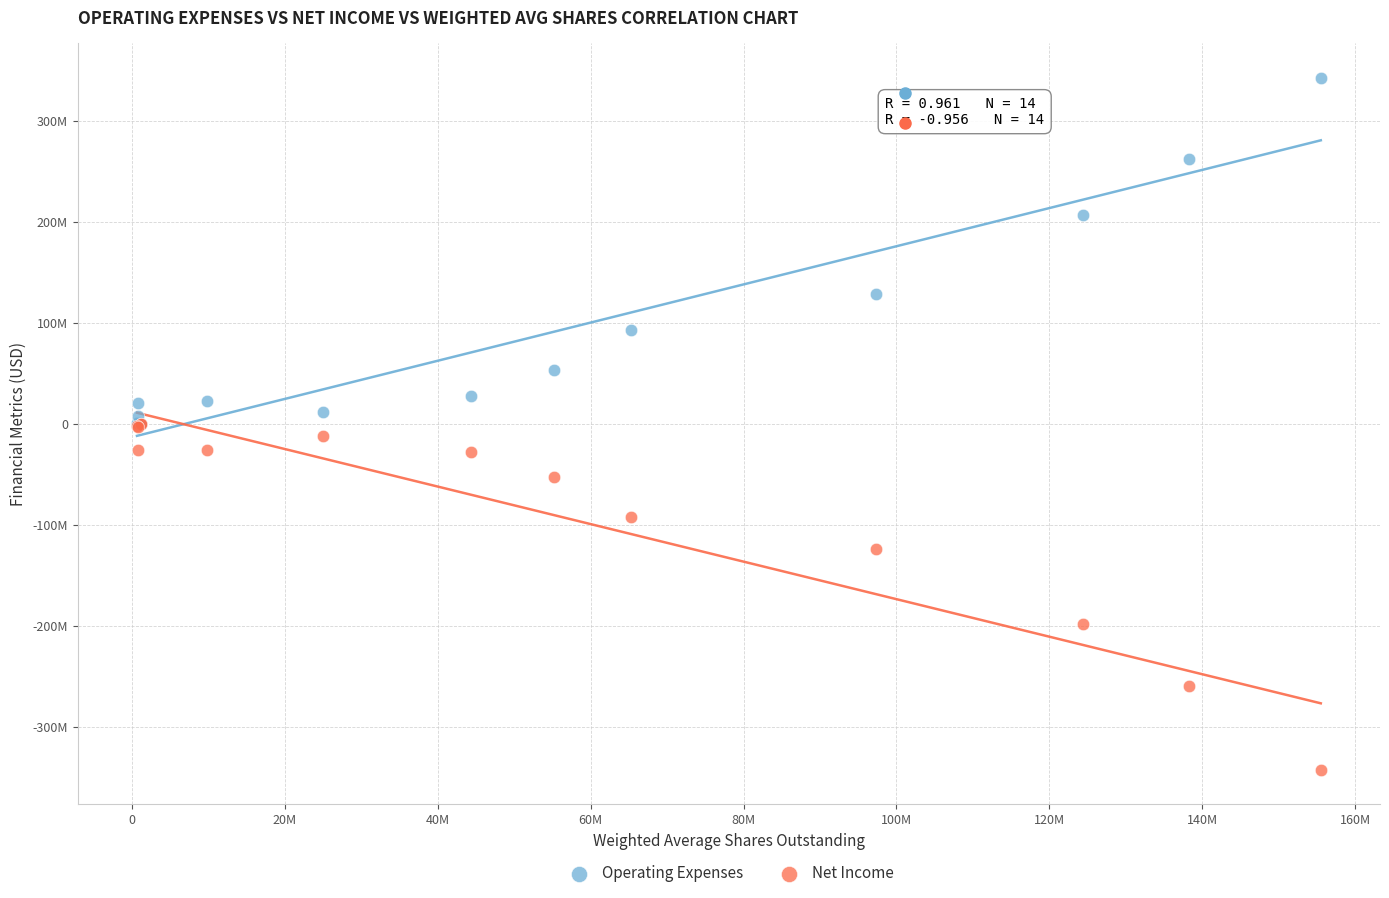

What are all the series names shown in the legend?

Operating Expenses, Net Income